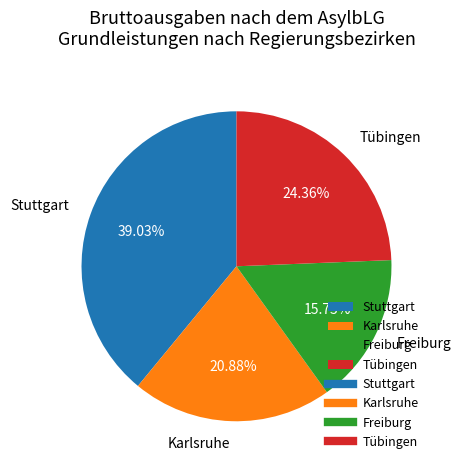

To the nearest percent, what is the combined percentage of Stuttgart and Karlsruhe?

60%